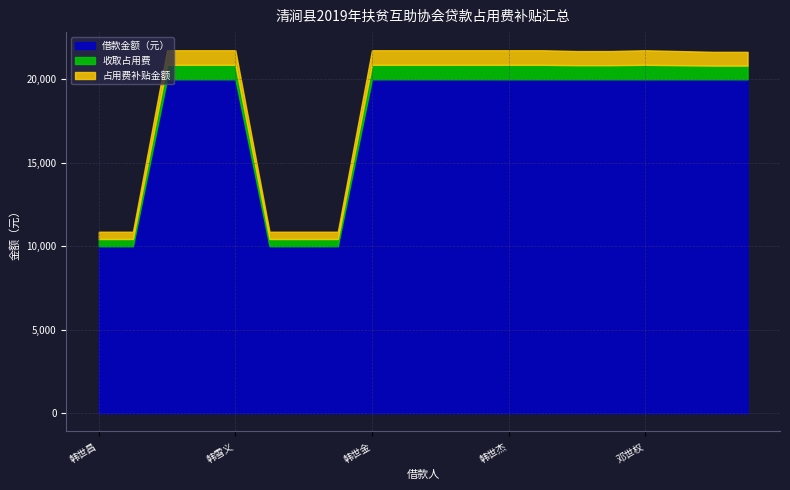

Reading left to right, list all the values displayed in this chart.

借款金额（元）: 10000	10000	20000	20000	20000	10000	10000	10000	20000	20000	20000	20000	20000	20000	20000	20000	20000	20000	20000	20000
收取占用费: 435	435	870	870	870	435	435	435	870	870	870	870	870	870	846	846	870	846	822	822
占用费补贴金额: 435	435	870	870	870	435	435	435	870	870	870	870	870	870	846	846	870	846	822	822